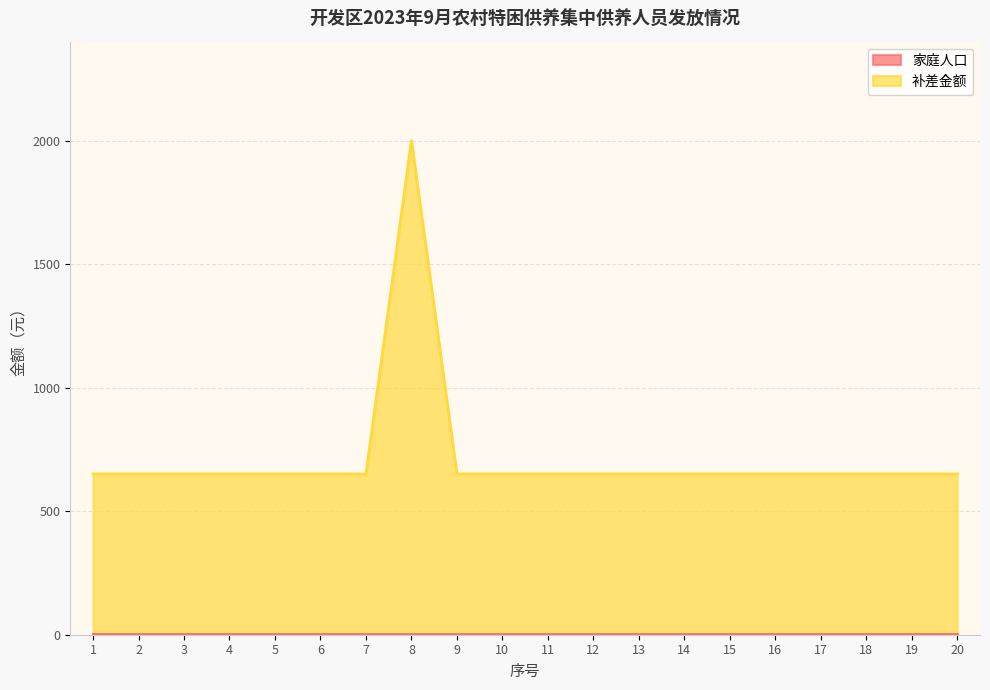

At which category is the sum across all series the highest?

8